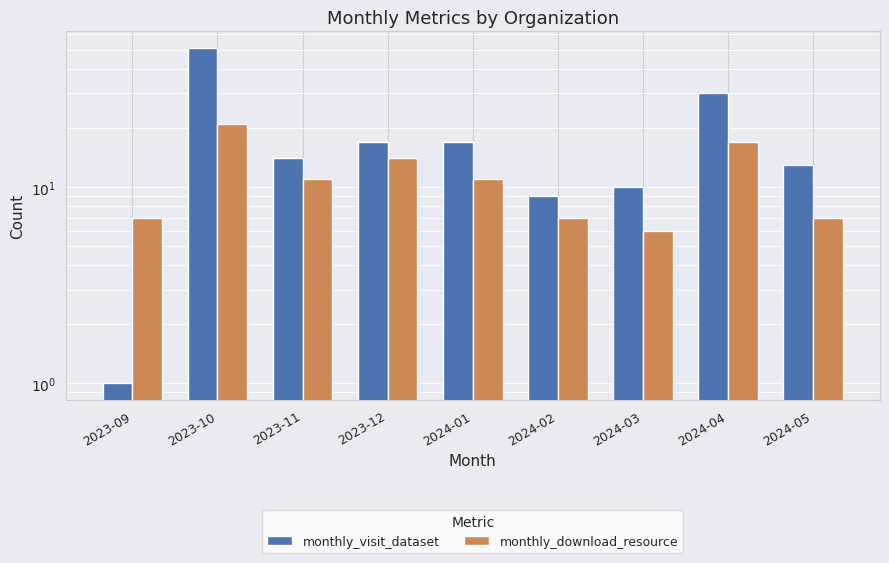

At which label does monthly_visit_dataset first exceed 14?

2023-10